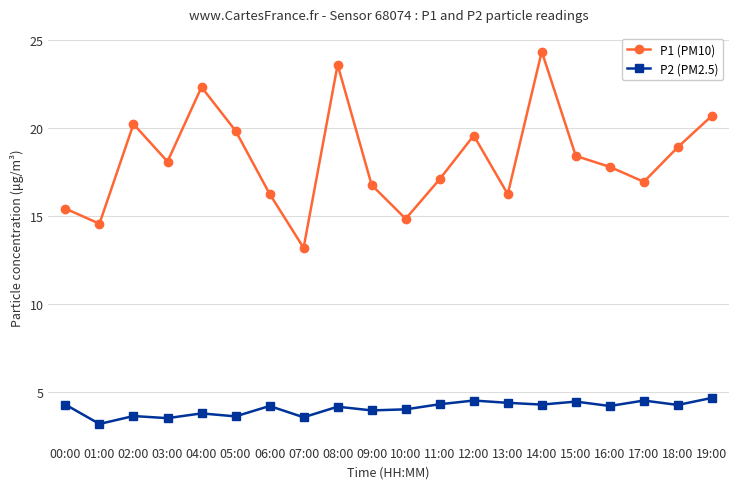

Does the chart have visible grid lines?

Yes